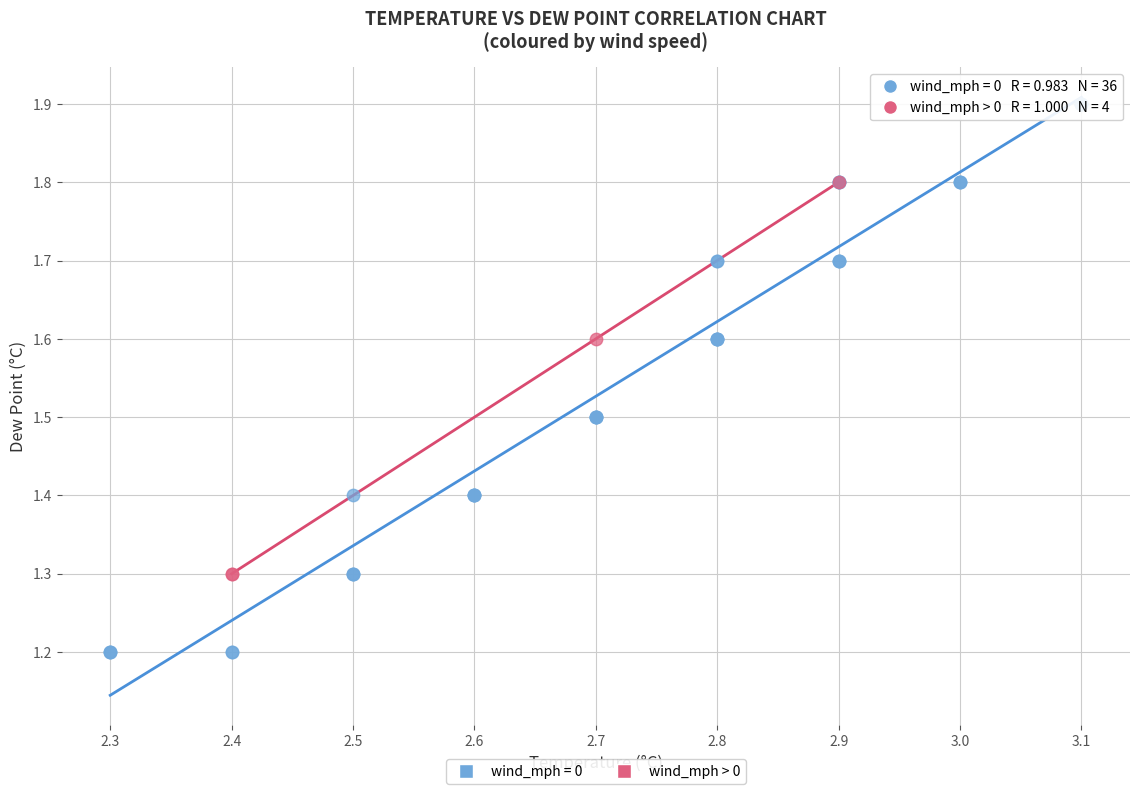

Which series has the widest spread of Y values?

wind_mph = 0